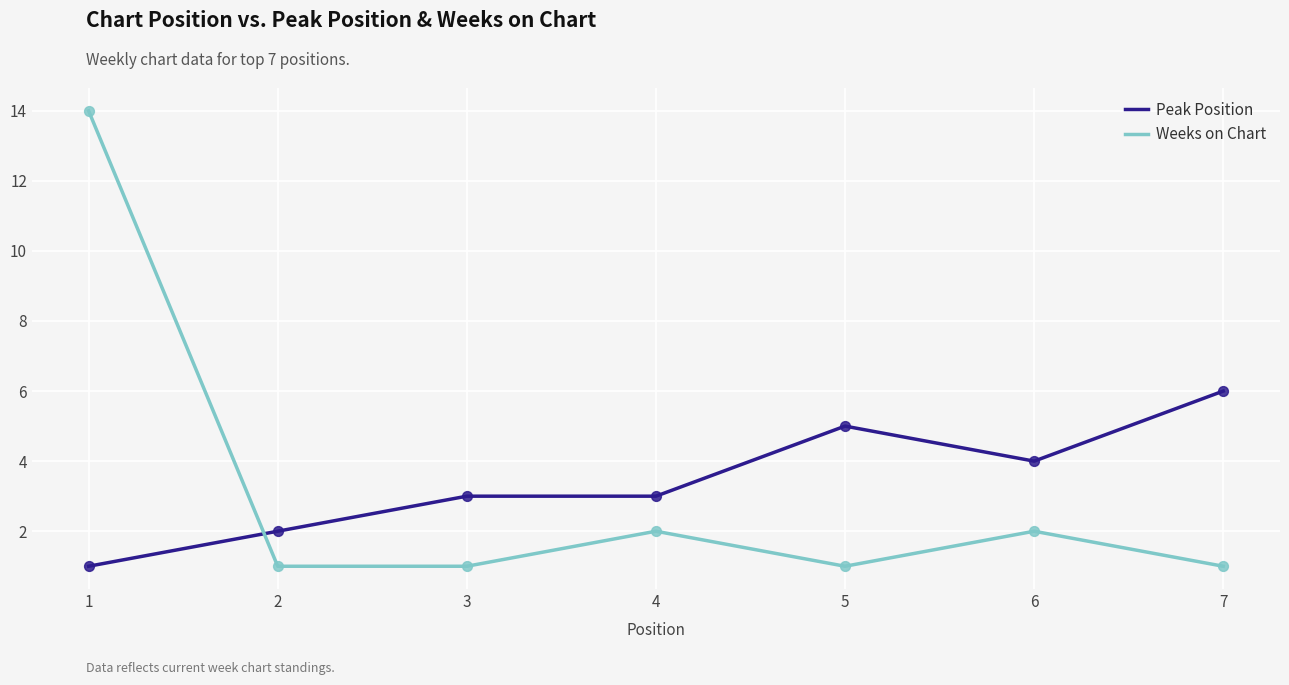

Which series changed the most between 2 and 5?

Peak Position